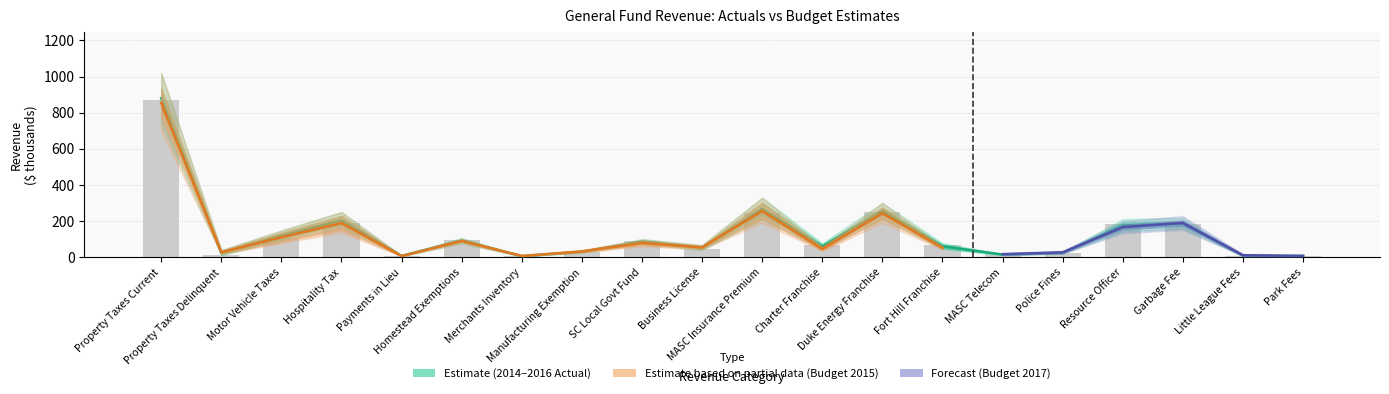

Which series has the largest total across all categories?

budget_2015